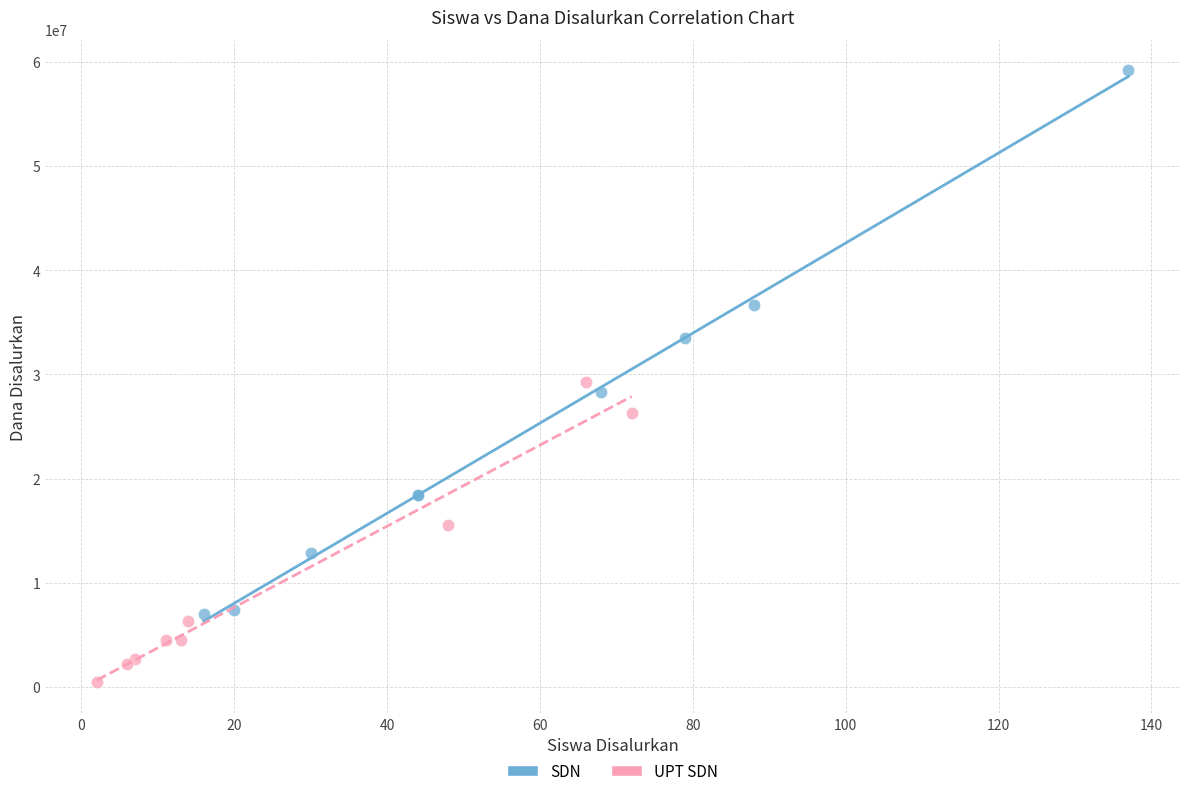

Which series contains the highest Y value?

SDN